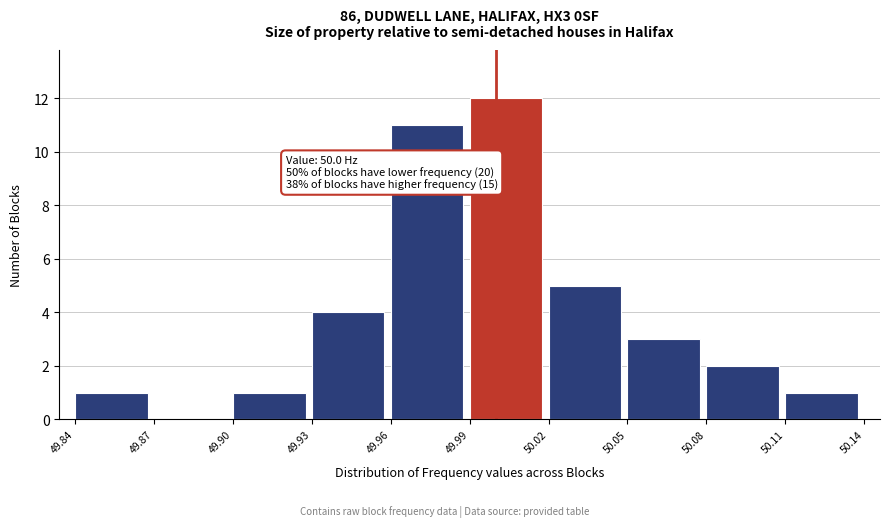

Over which range of the x-axis is the bar tallest?

49.99 to 50.02